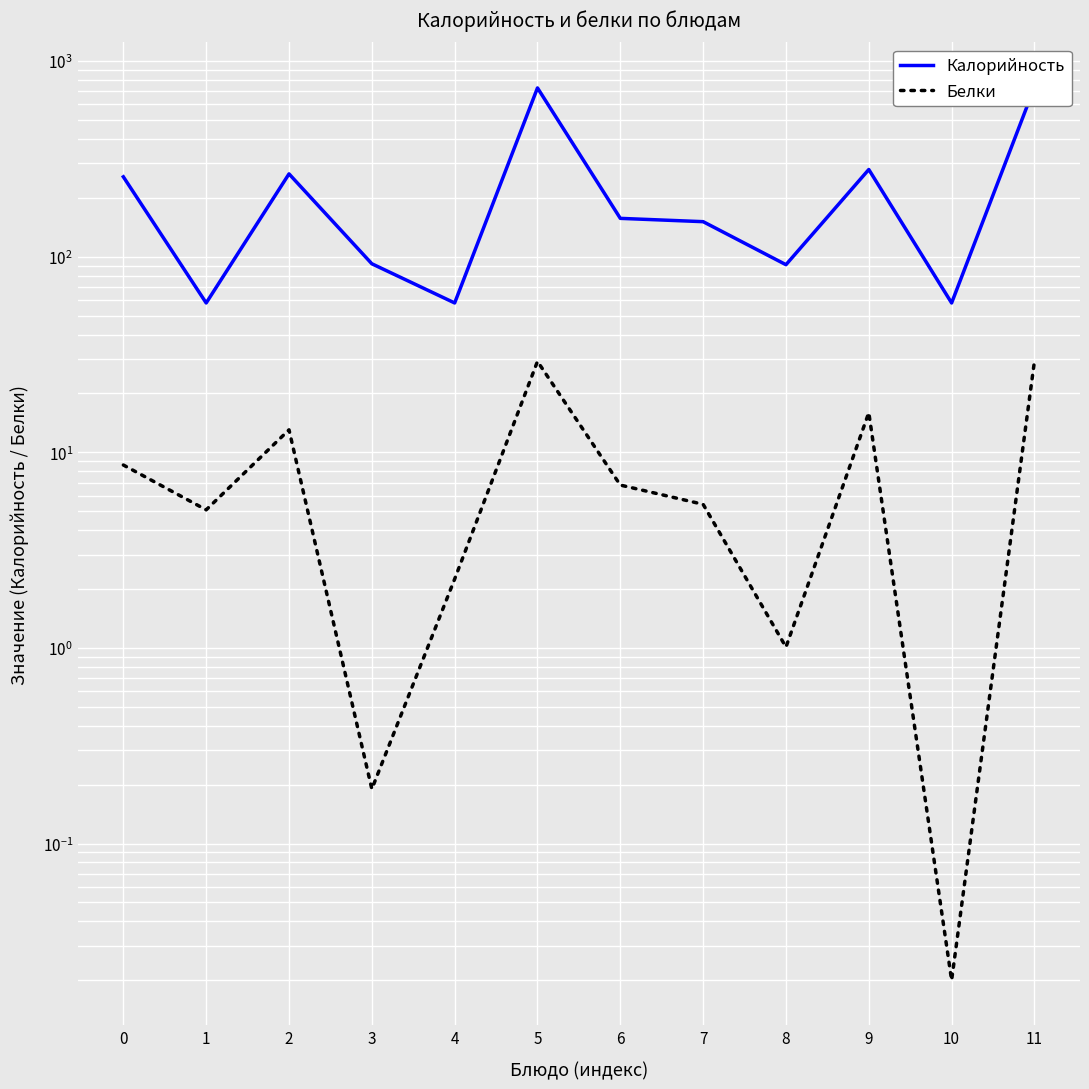

What is the sum of all Белки values?

116.7